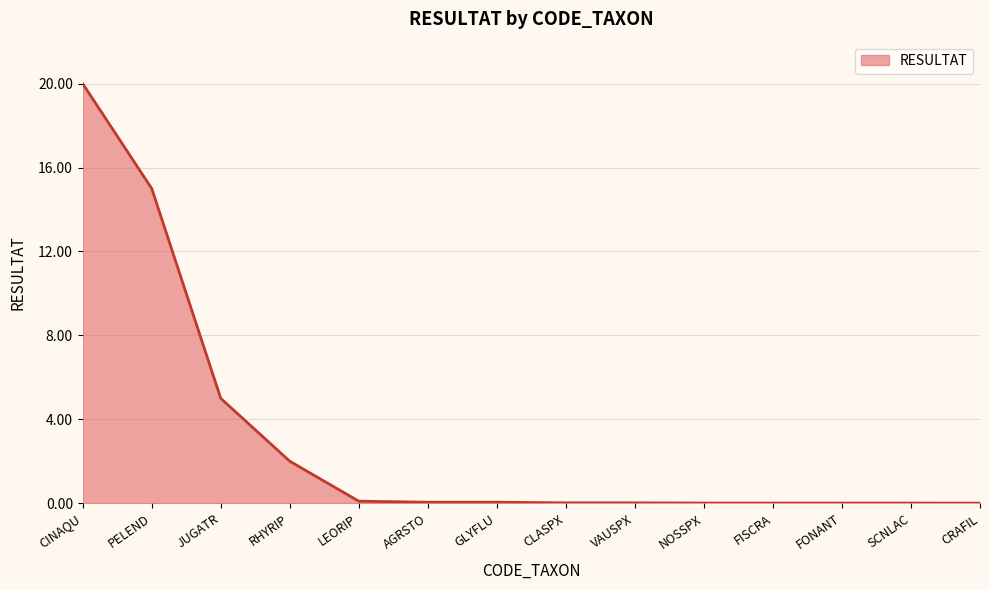

What is the difference between the maximum and minimum values?

20.0